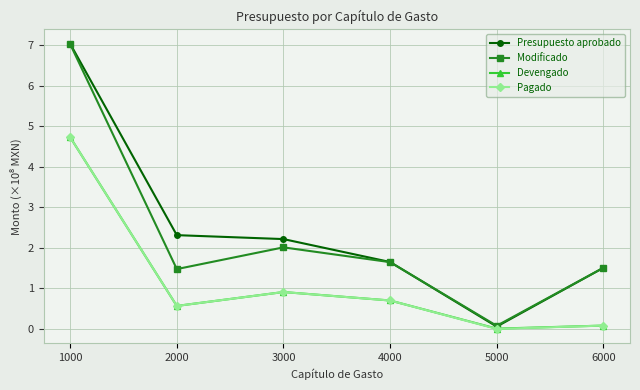

At which label does Modificado first exceed 1?

1000